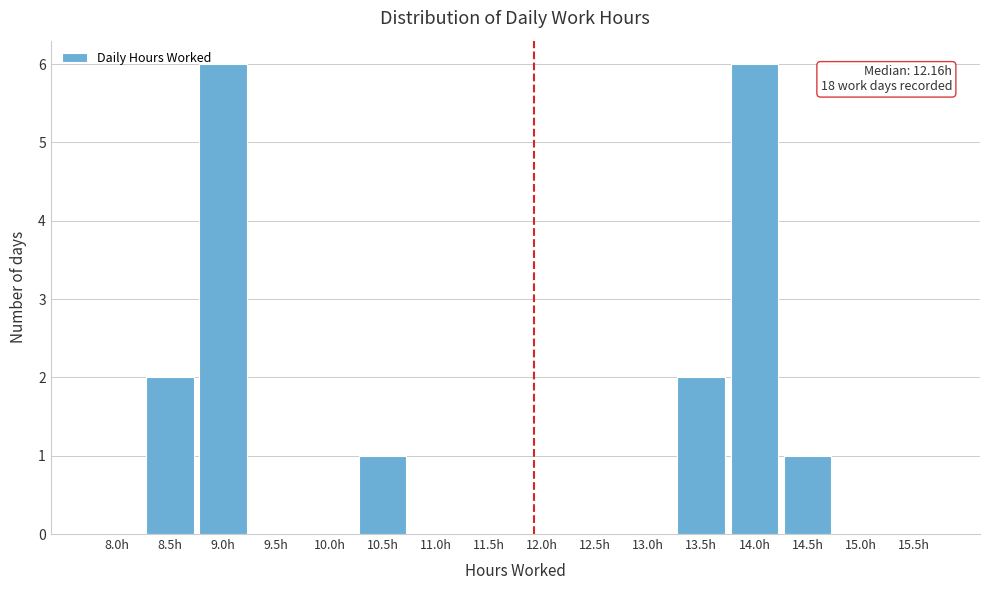

The value at 8.5h is 1. True or false?

False